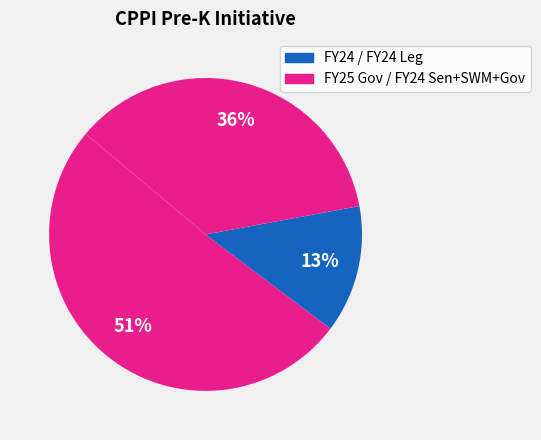

How many slices are in this pie chart?

3